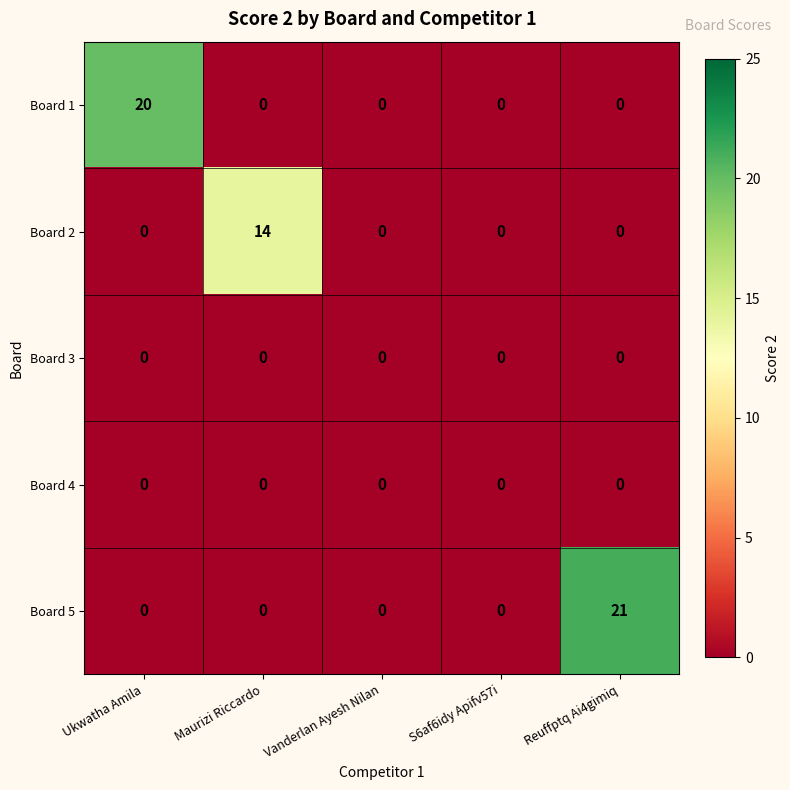

True or false: Board 2 has a value of -6 at S6af6idy Apifv57i.

False